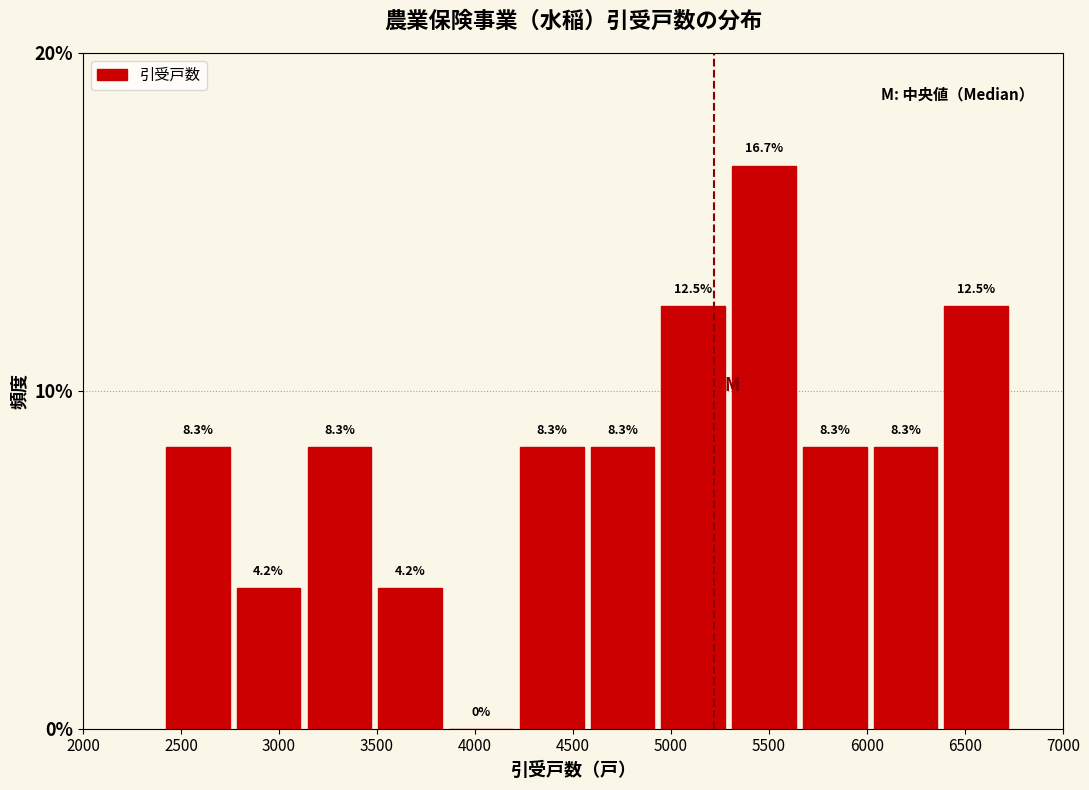

How tall is the bar that spans 2400 to 2800 on the x-axis? The bar edges are not printed on the chart, so give them approximately, as read against the axis.

8.3